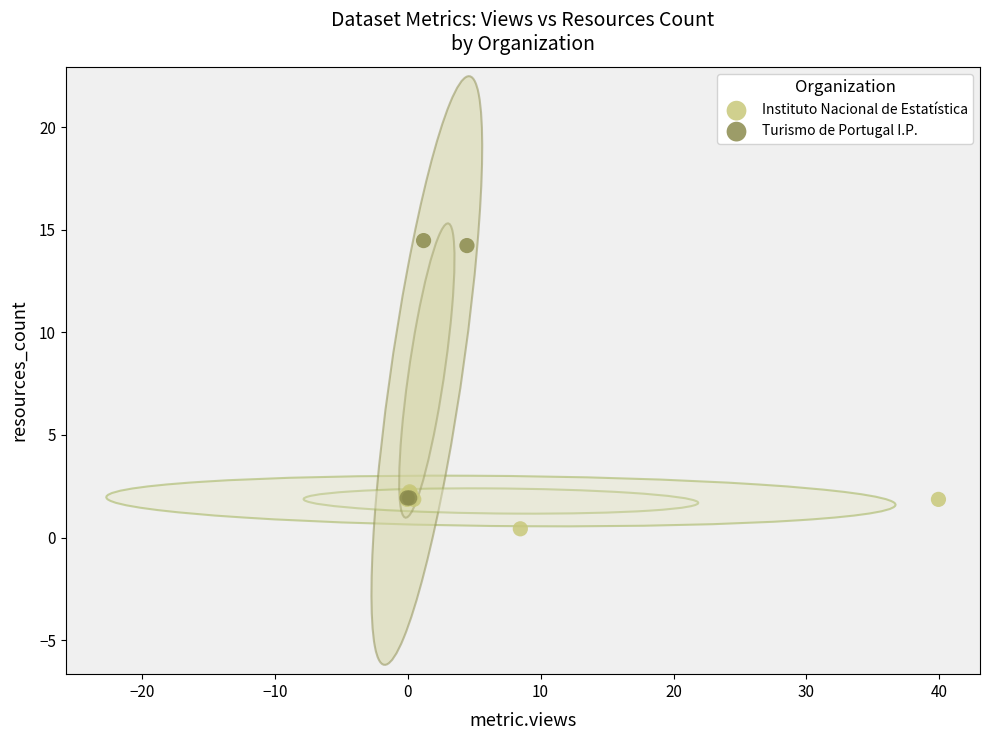

Which series has the widest spread of Y values?

Turismo de Portugal I.P.